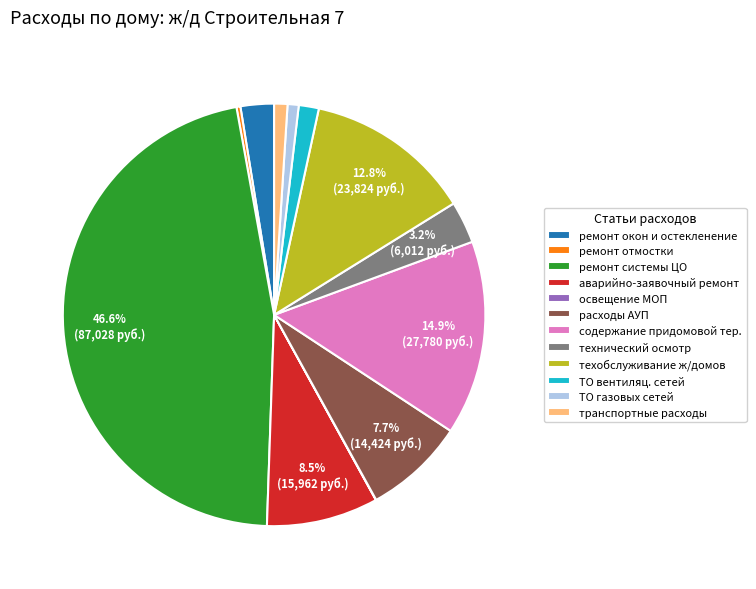

Approximately how many times larger is the value at ремонт отмостки compared to ТО газовых сетей?

0.4